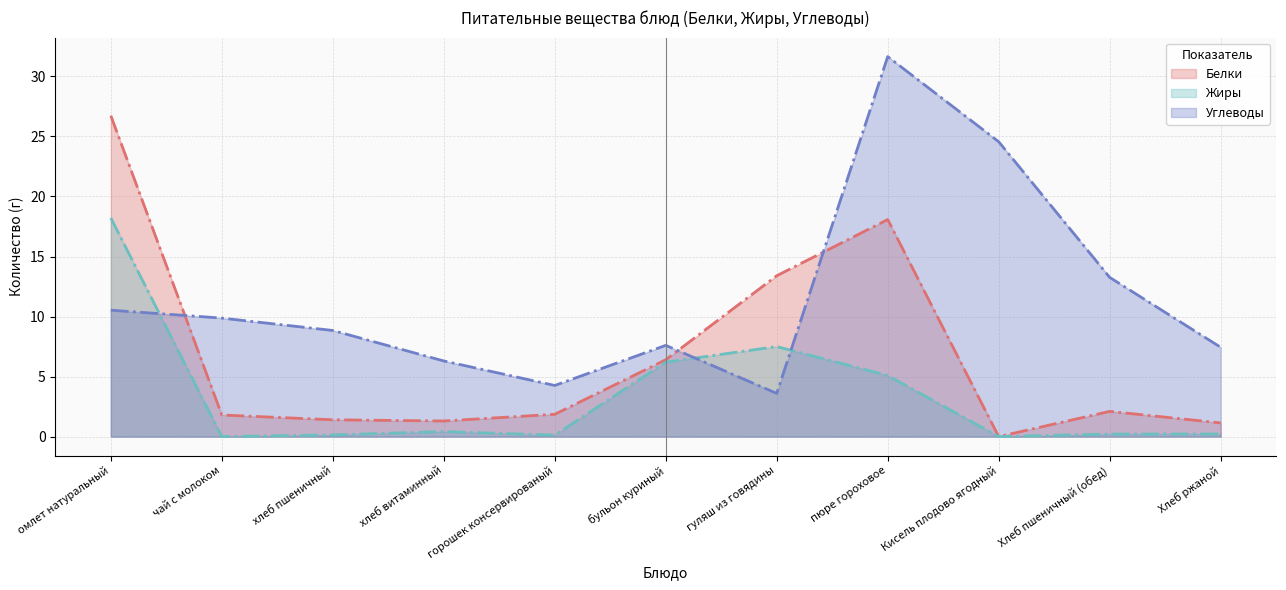

How many values in Жиры are above zero?

9